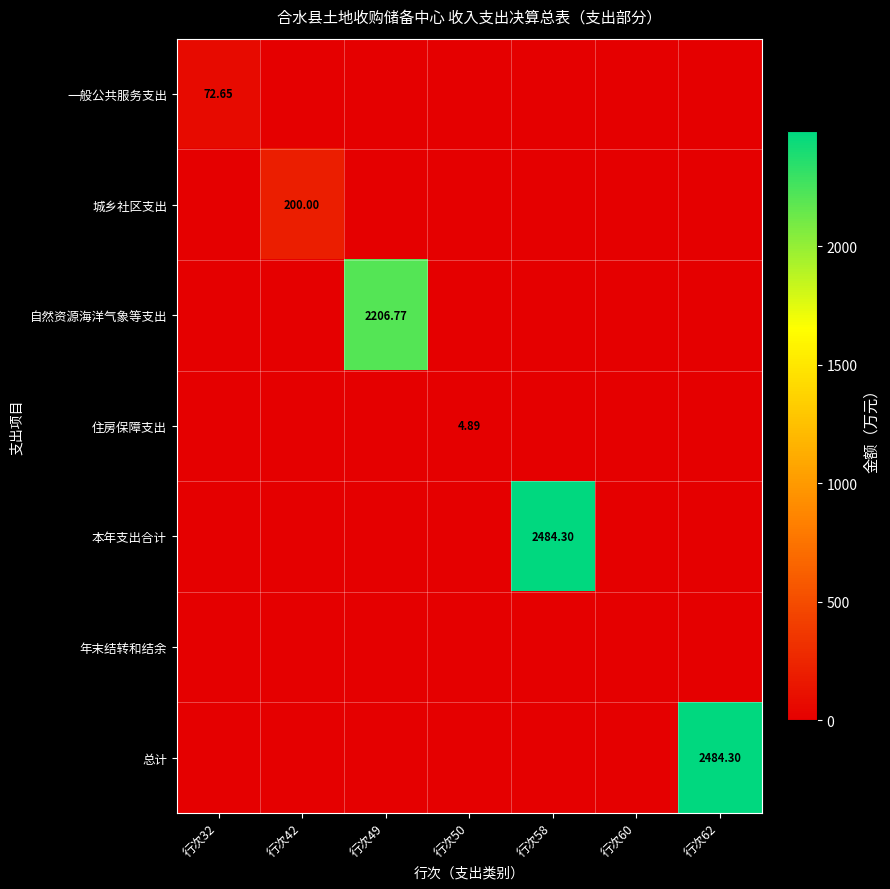

What is the difference between the maximum and minimum values in the 总计 series?

2484.3